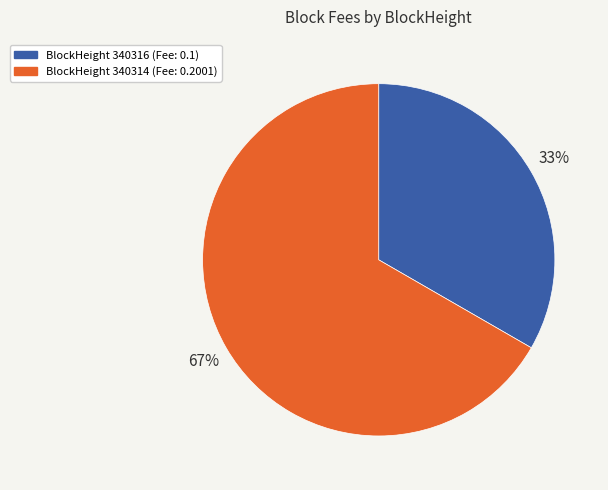

To the nearest percent, what is the average slice percentage?

50%